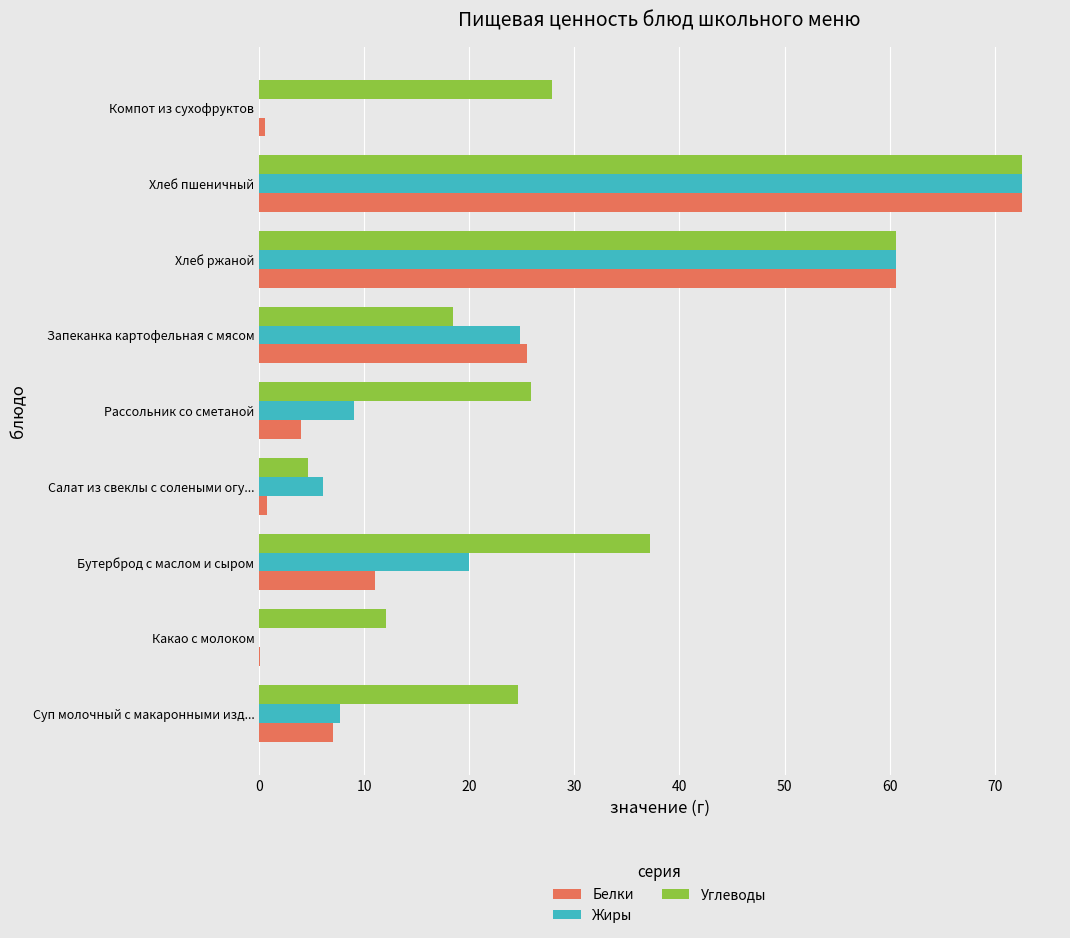

The value of Жиры at Какао с молоком is -39.0. True or false?

False